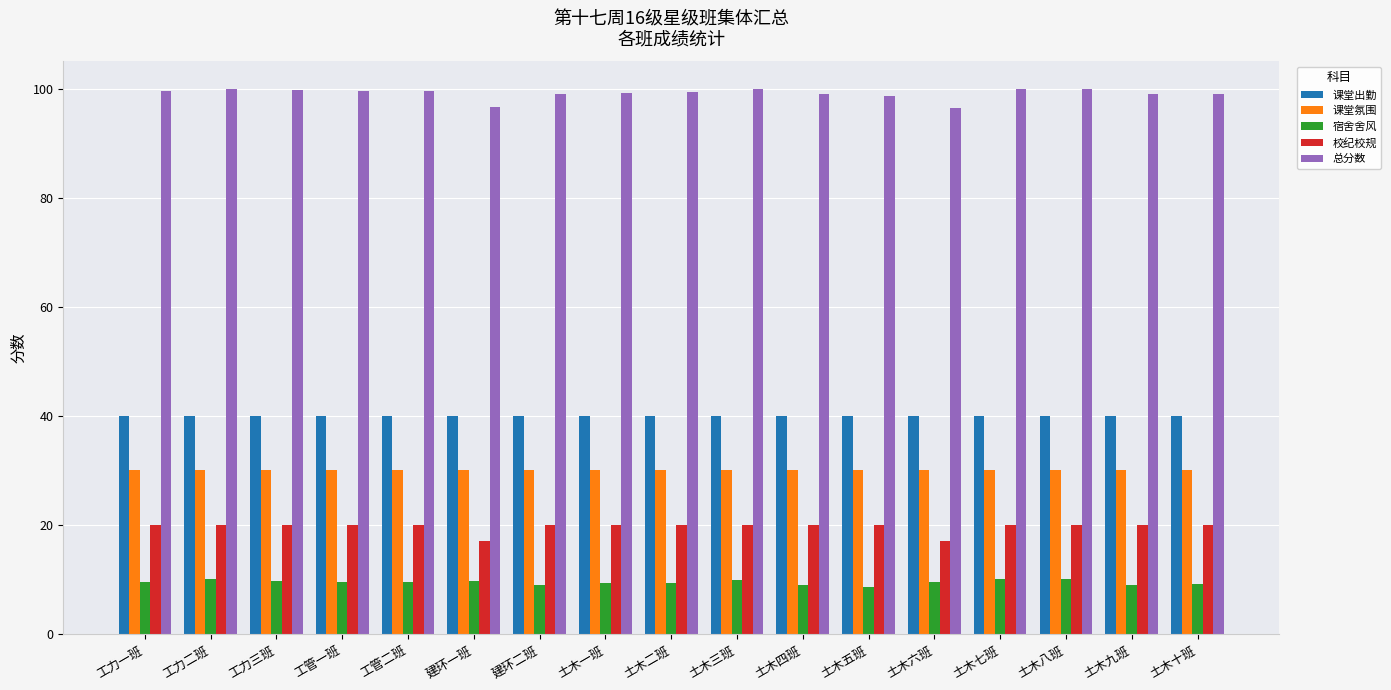

How many groups of bars are there?

17